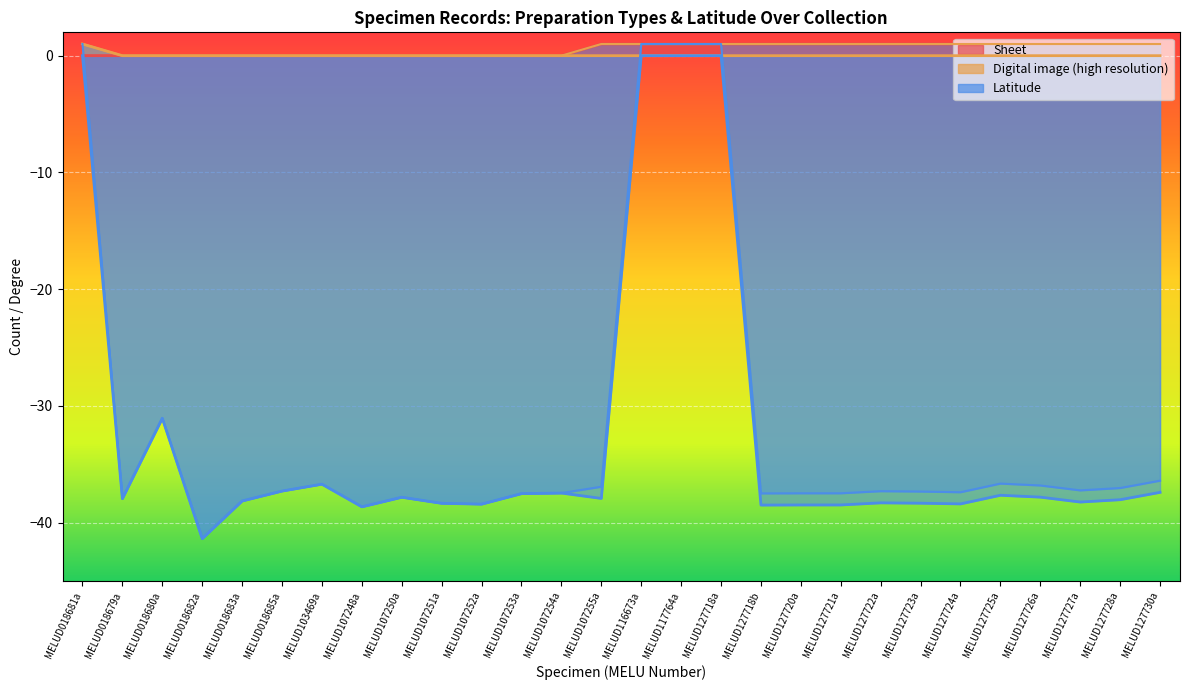

How many interior local peaks does the Latitude series have?

6